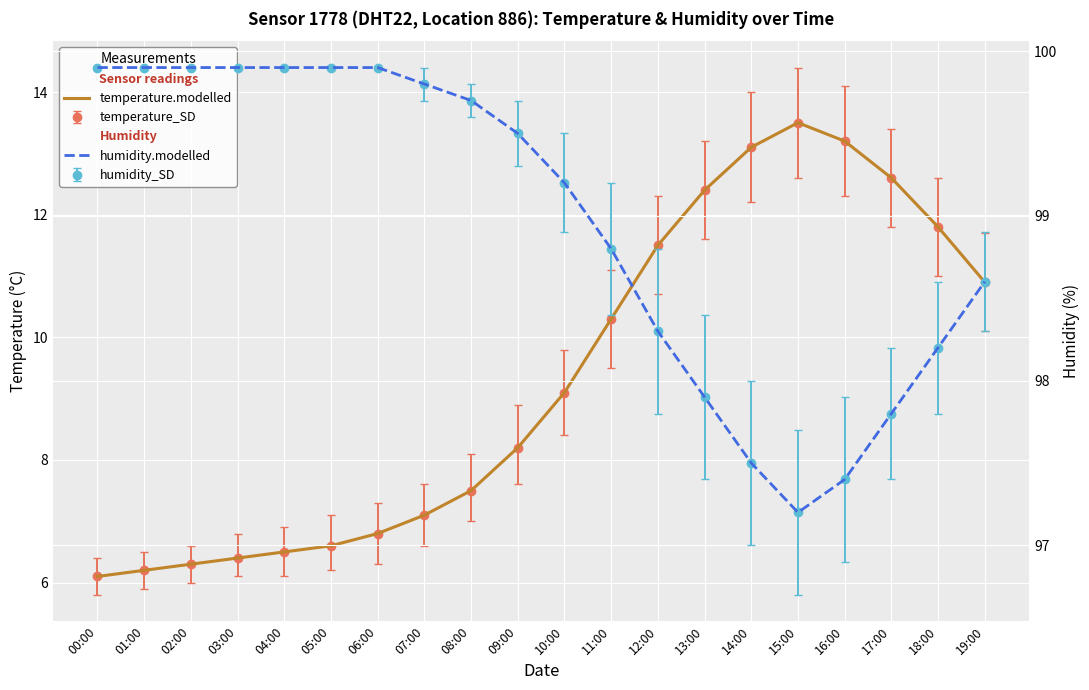

What is the label of the 1st point from the left?

00:00